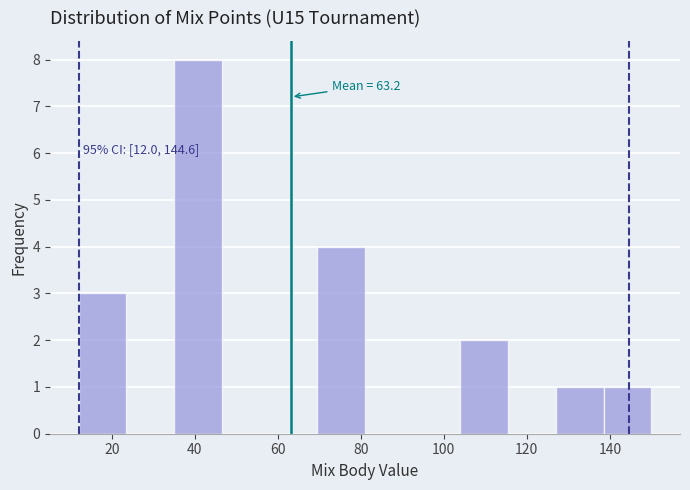

Which range on the x-axis has the tallest bar?

35.0 to 46.5